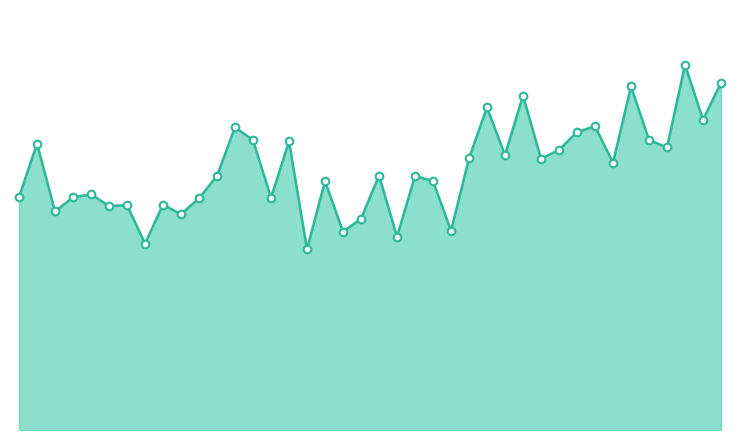

Does the chart have visible grid lines?

No